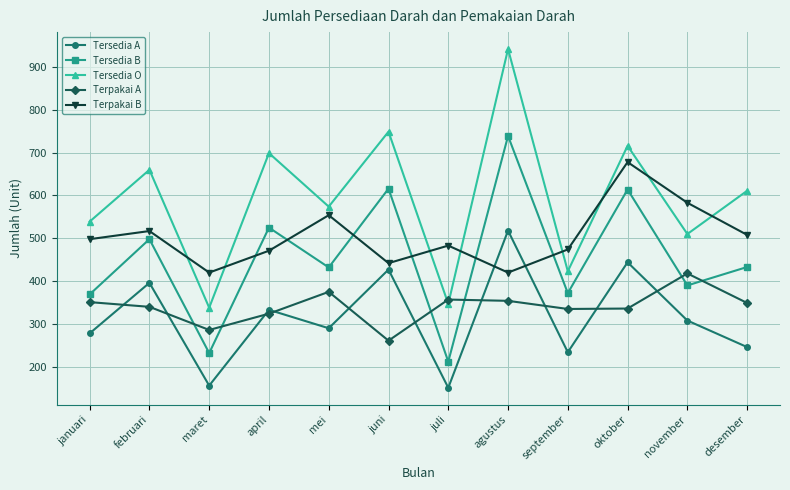

What are all the series names shown in the legend?

Tersedia A, Tersedia B, Tersedia O, Terpakai A, Terpakai B